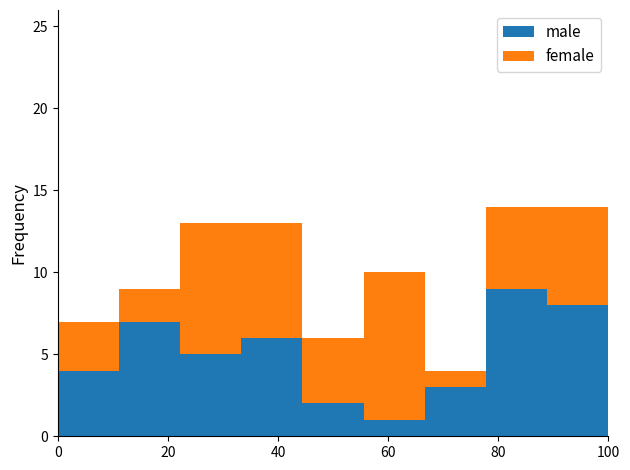

What is the difference between the maximum and minimum values in the male series?

8